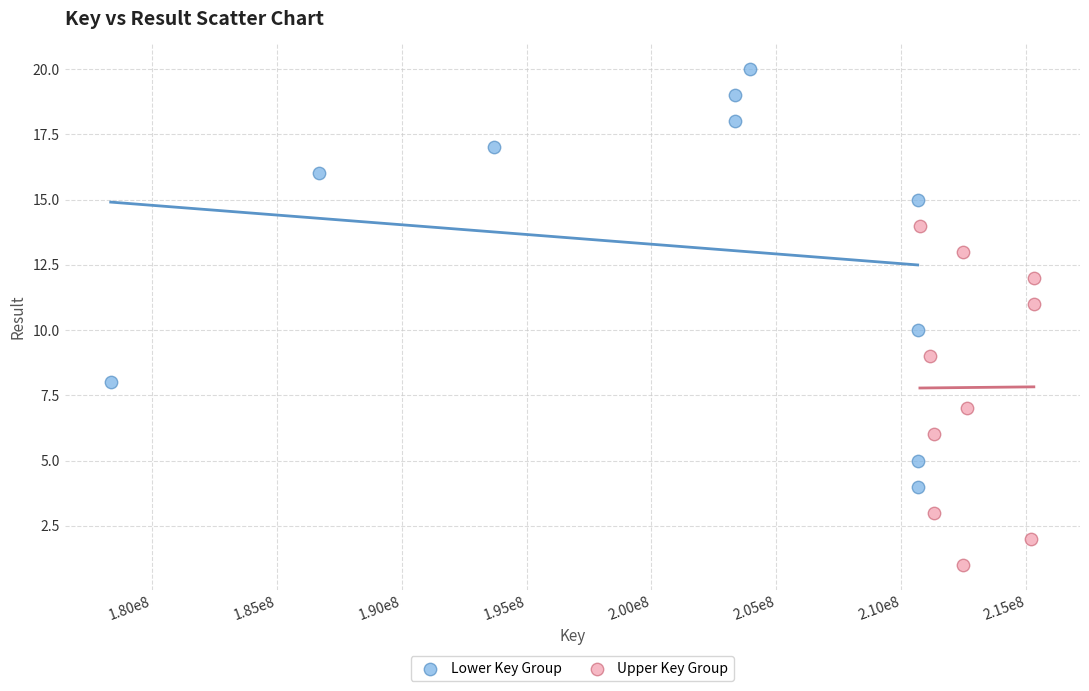

Which series contains the lowest Y value?

Upper Key Group